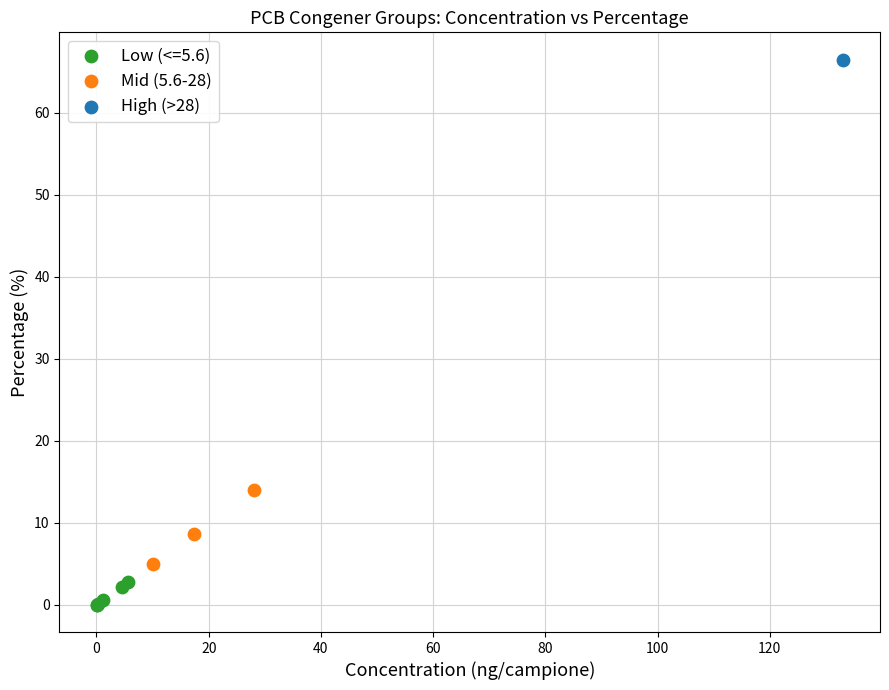

What are all the series names shown in the legend?

Low (<=5.6), Mid (5.6-28), High (>28)